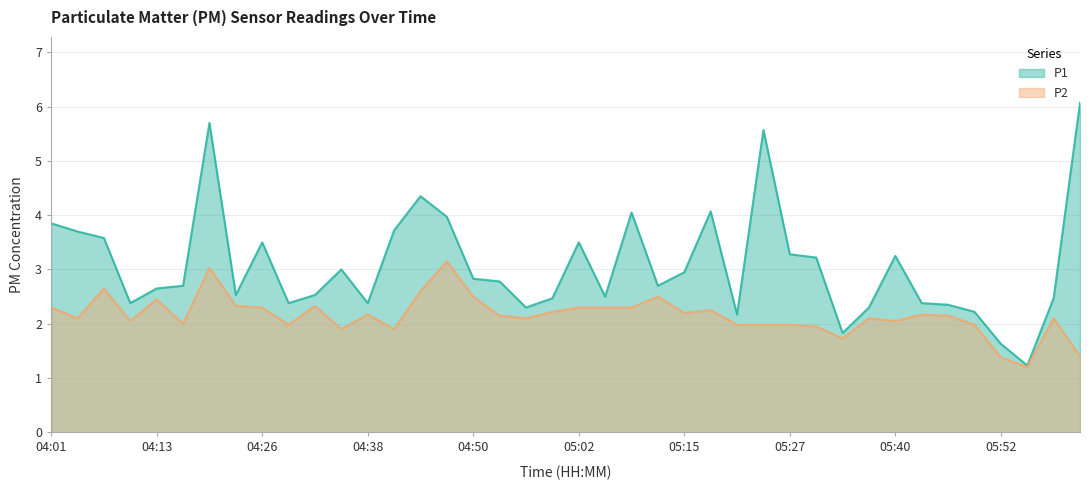

Is it true that P1 equals 0.5 at 05:36?

False